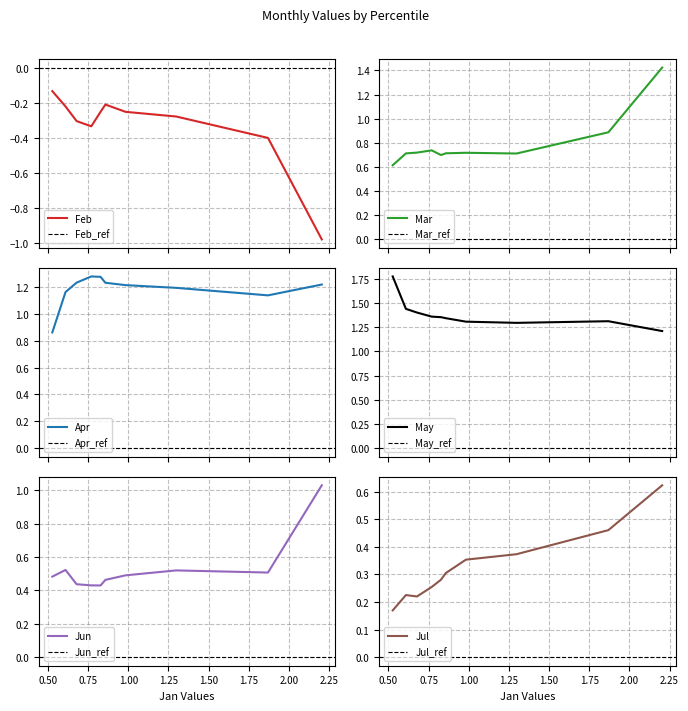

Which series has the largest total across all categories?

May